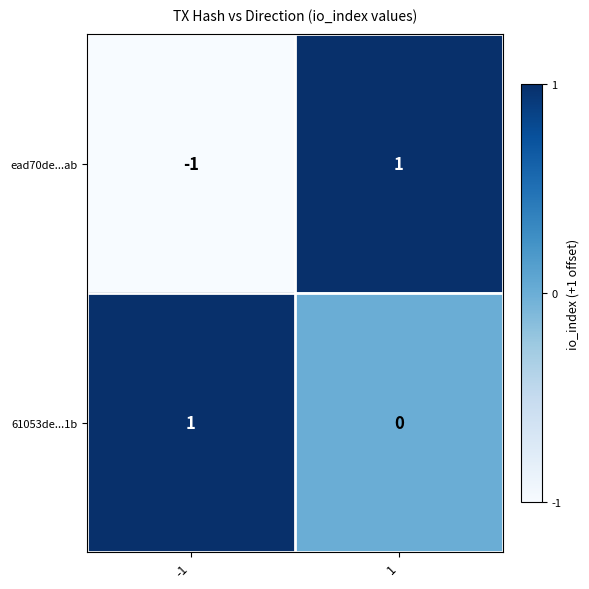

Which series changed the most between -1 and 1?

ead70de...ab